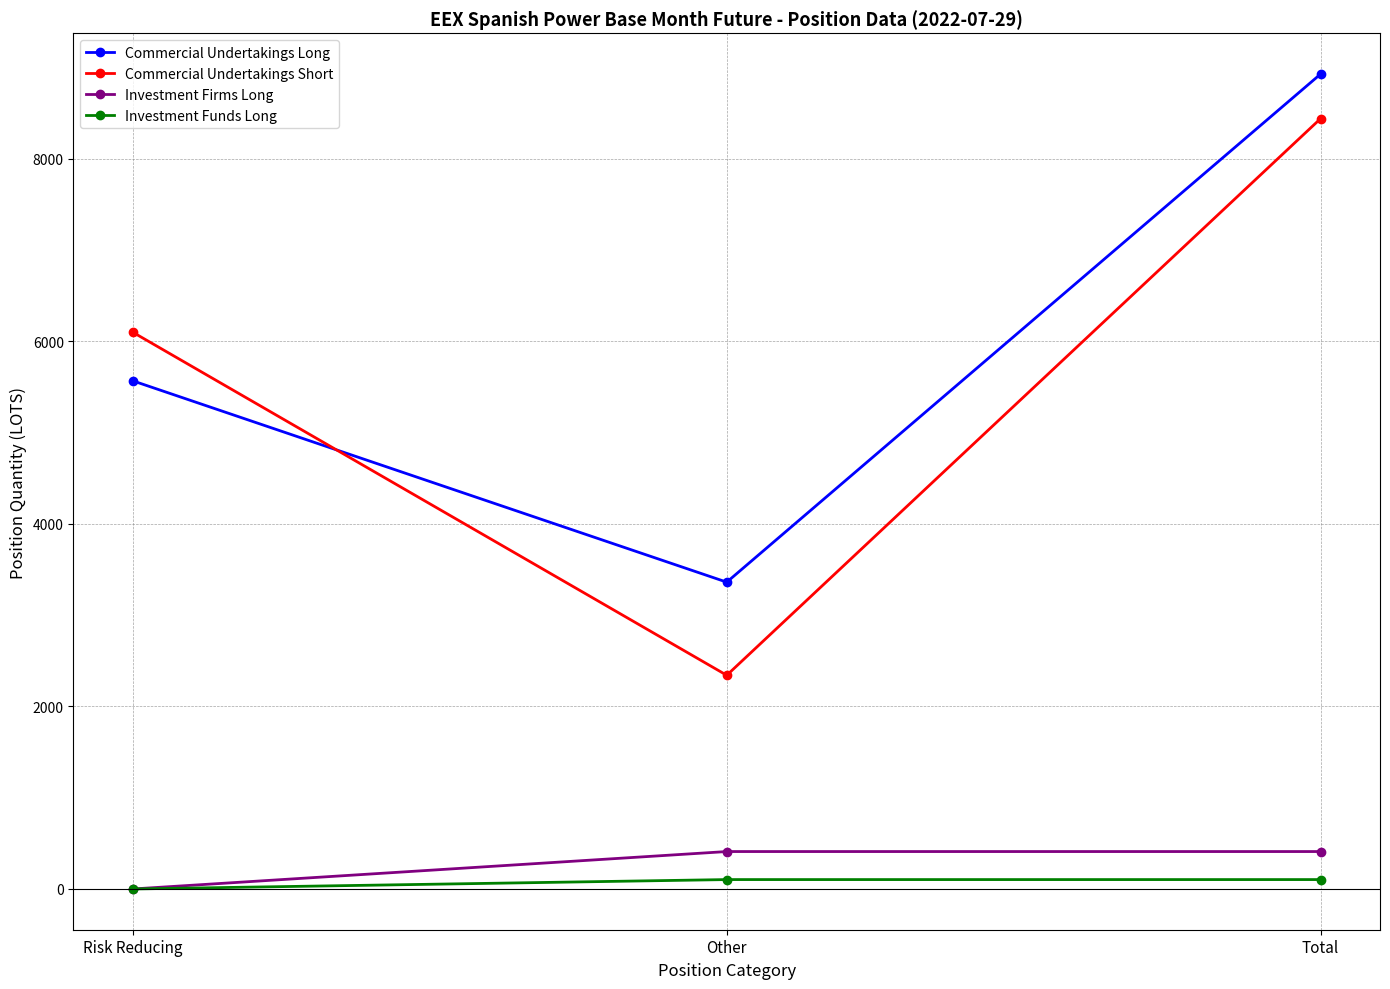

How many lines are shown in the chart?

4